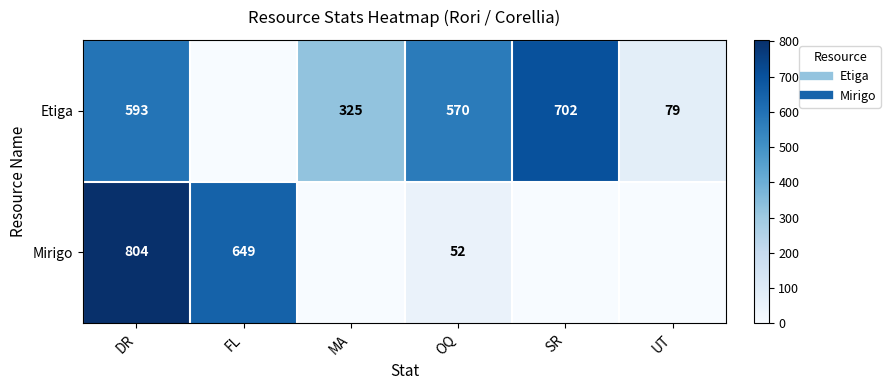

What is the total value across all series at SR?

702